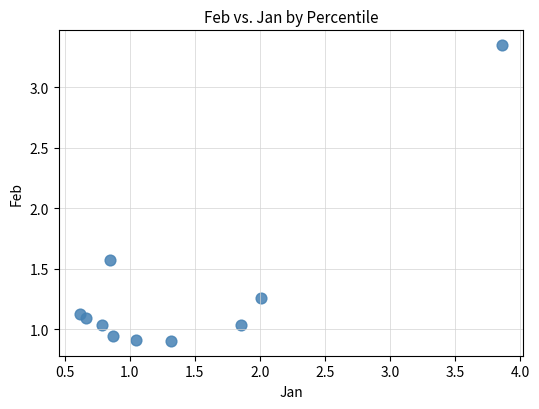

What is the range of Y values (max minus min)?

2.4